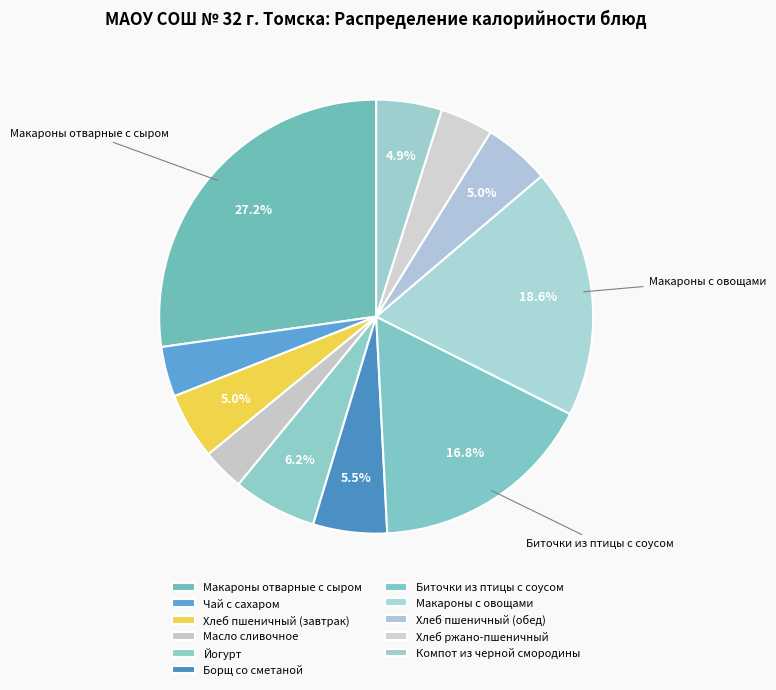

To the nearest percent, what is the combined percentage of Чай с сахаром and Макароны отварные с сыром?

31%